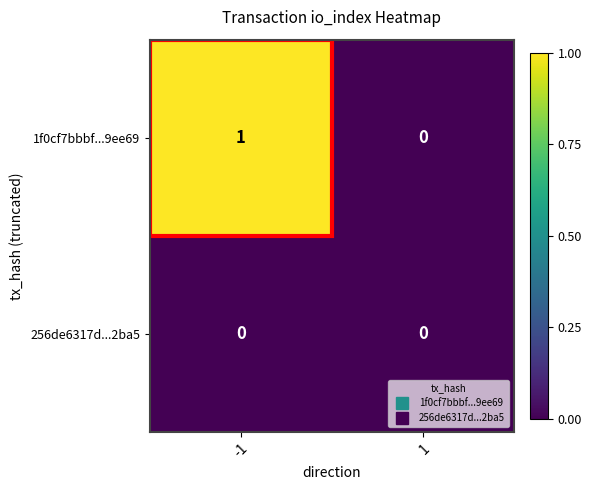

List the series in order of their overall mean, lowest first.

256de6317d...2ba5, 1f0cf7bbbf...9ee69